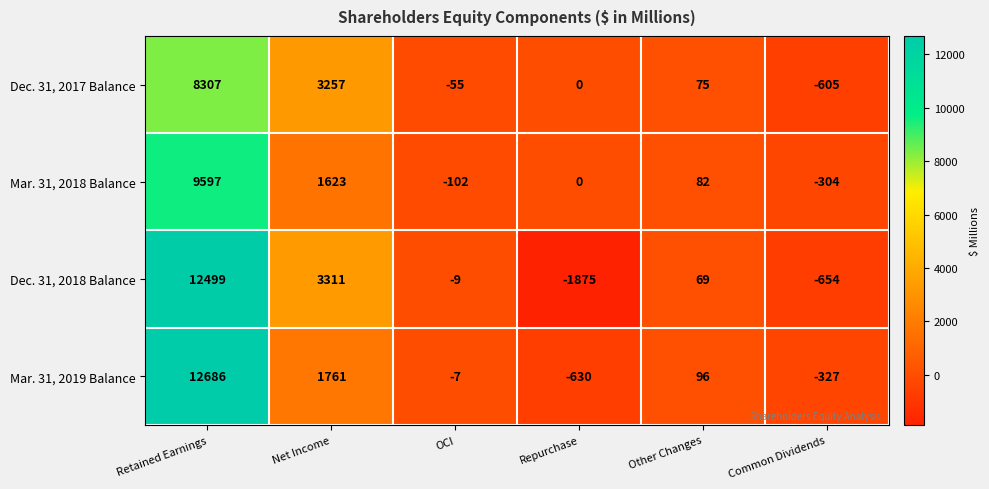

Is it true that Dec. 31, 2018 Balance equals -9 at OCI?

True